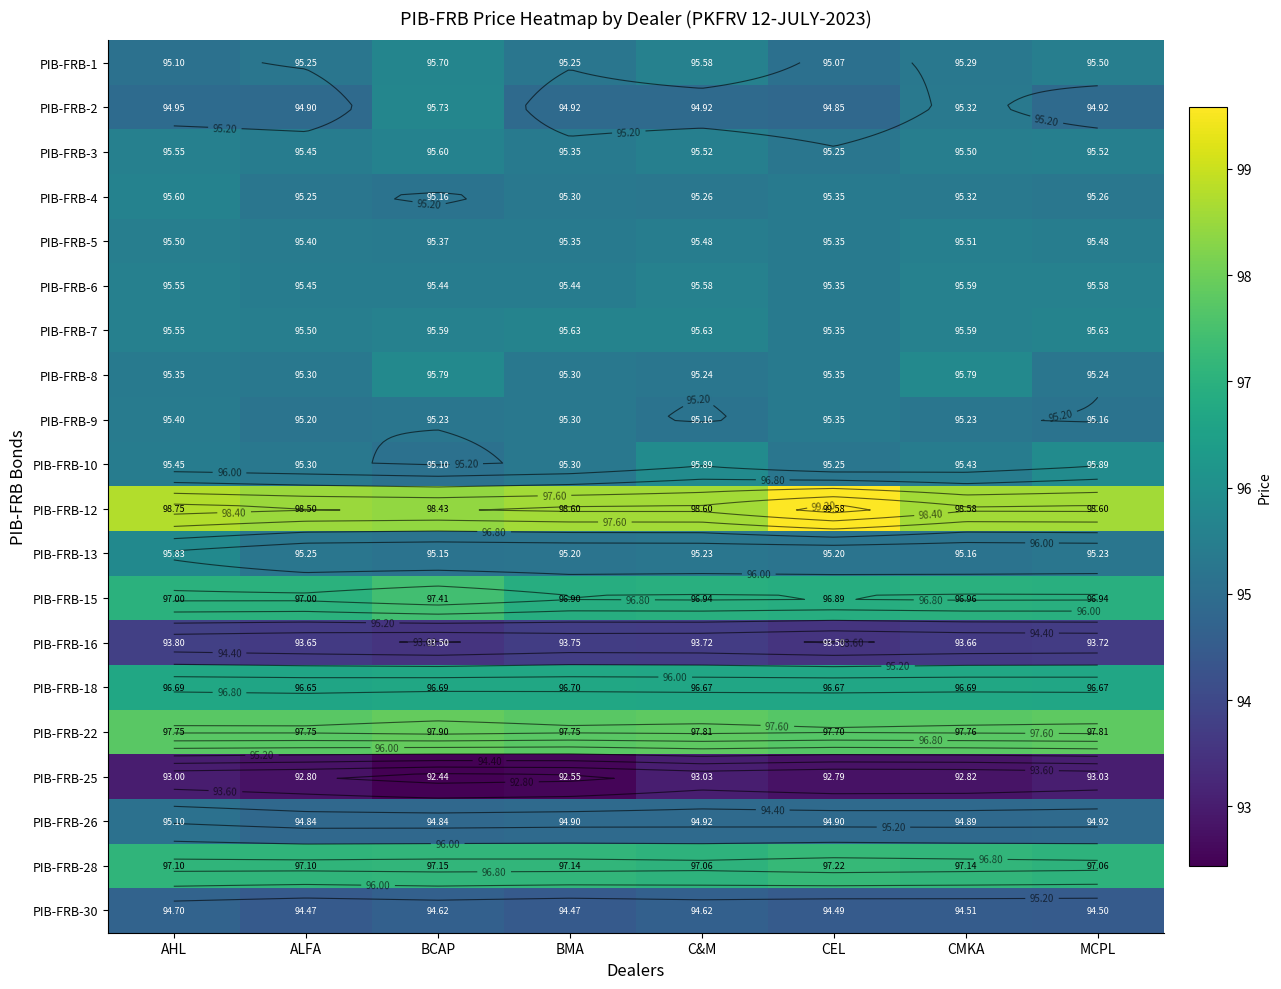

Between ALFA and MCPL, which is larger?

MCPL